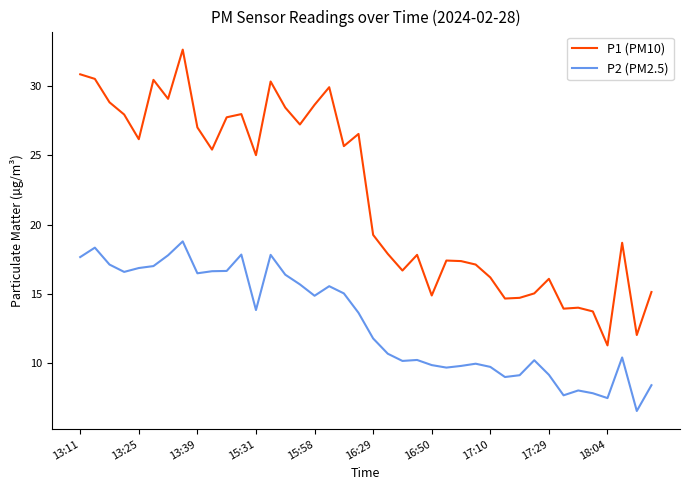

Which series has the widest spread of values?

P1 (PM10)